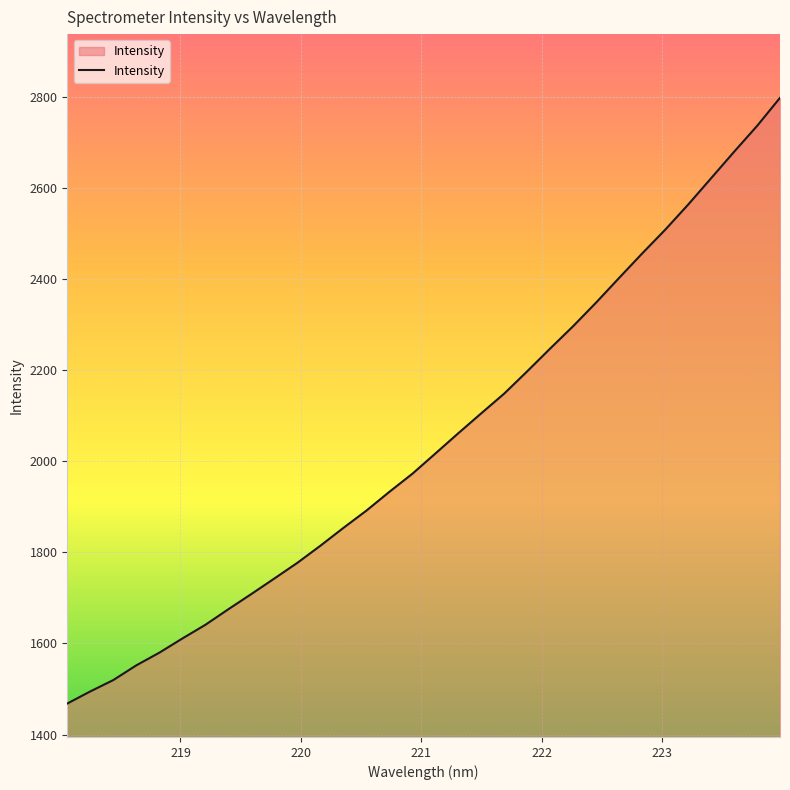

What is the difference between the maximum and minimum values?

1330.2